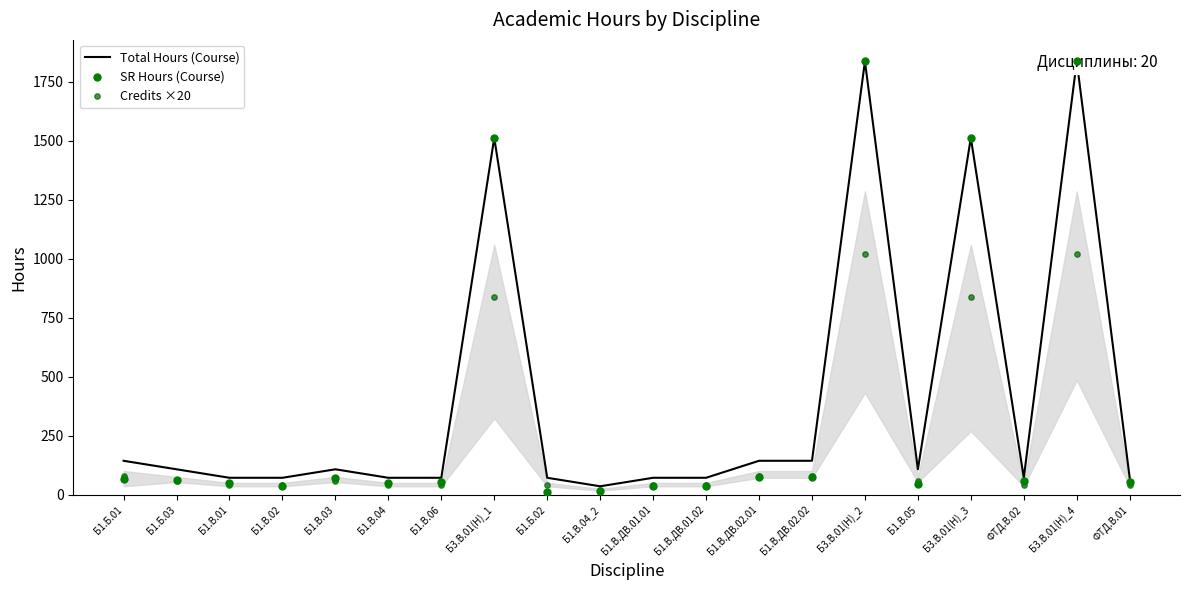

What is the total value across all series at Б1.В.06?

166